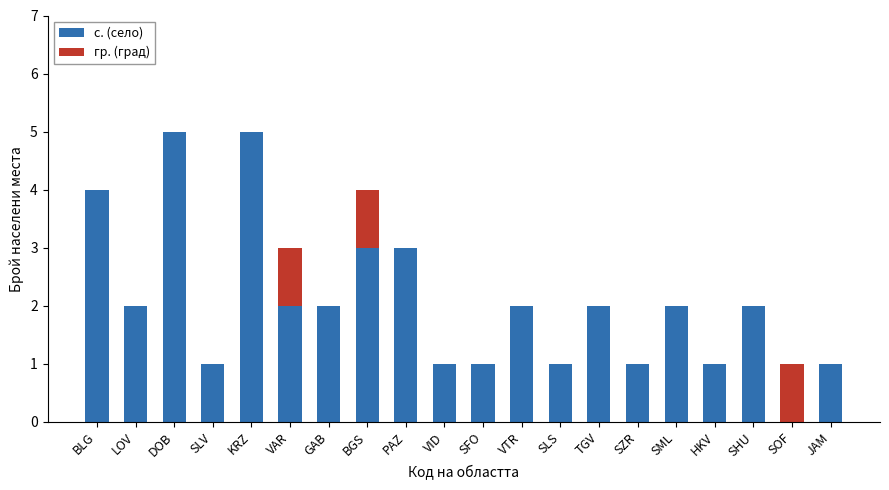

What is the total value across all series at VAR?

3